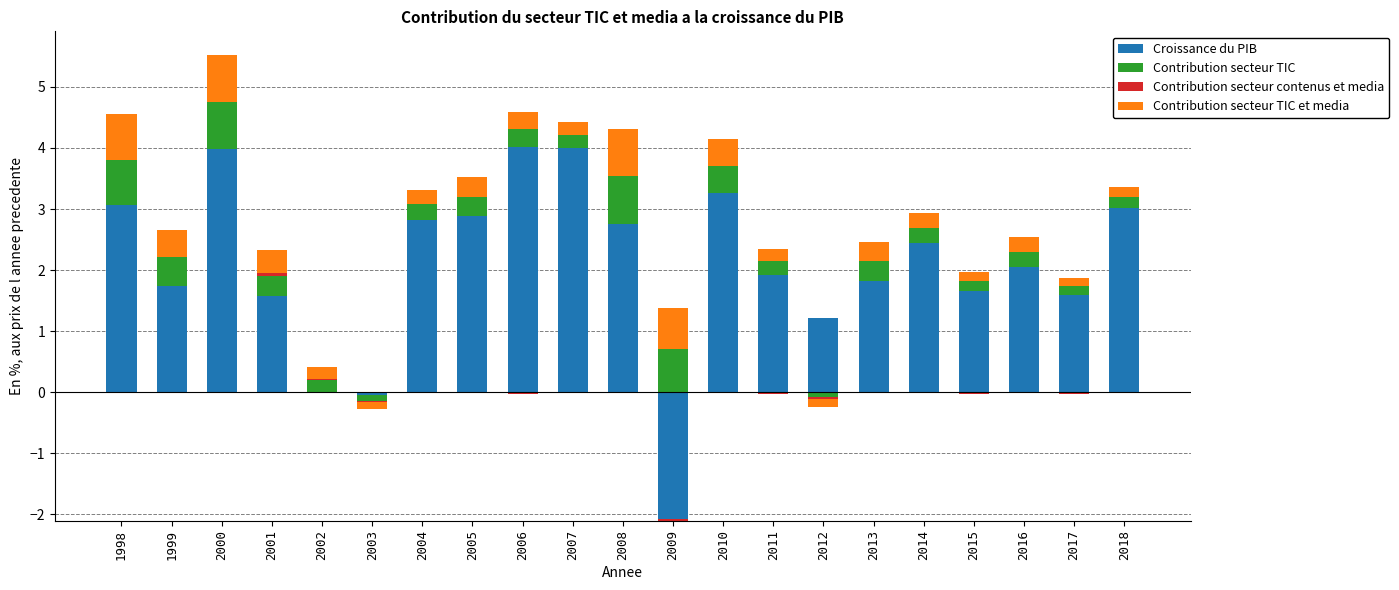

What is the value of the Contribution secteur TIC et media bar at the 3rd from the left?

0.8